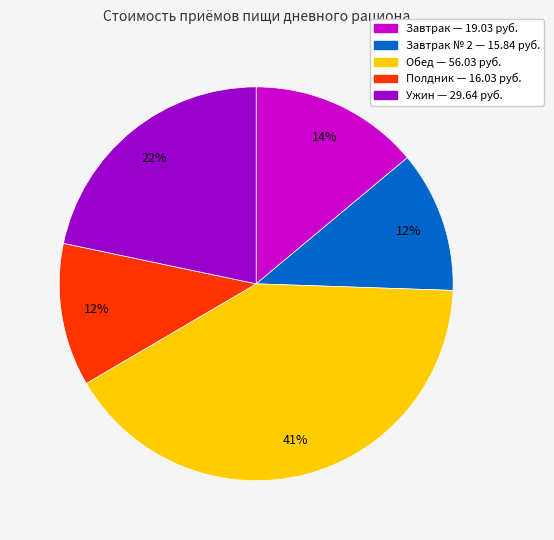

To the nearest percent, what is the average slice percentage?

20%